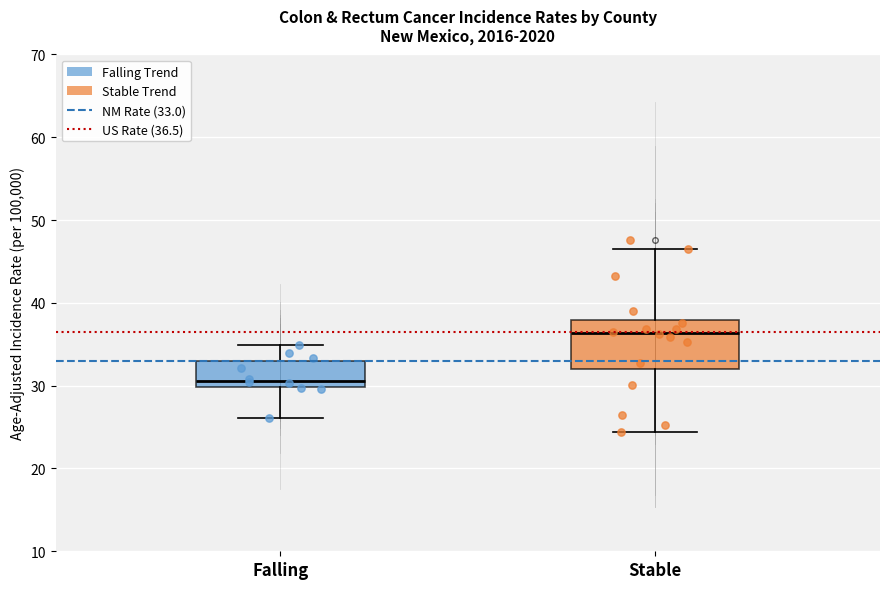

Which box has the highest median line?

Stable